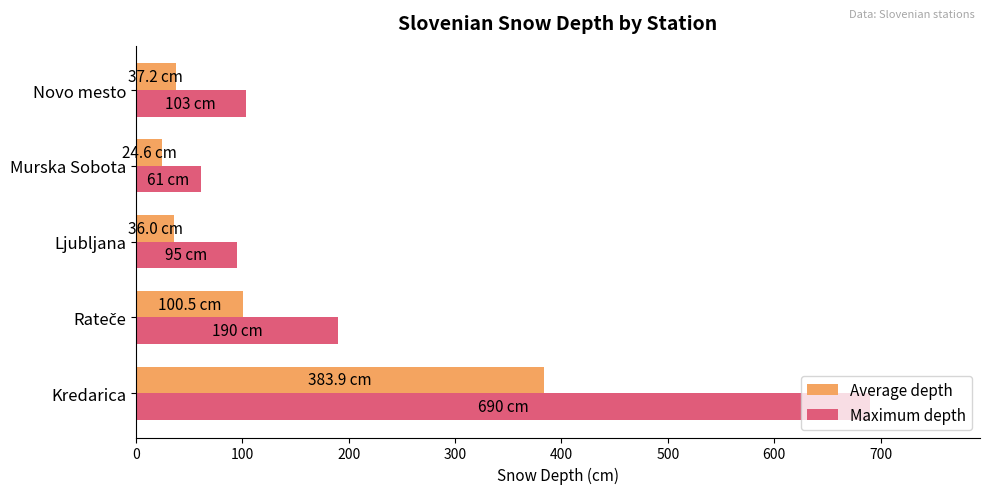

List the series in order of their peak value, highest first.

Maximum depth, Average depth